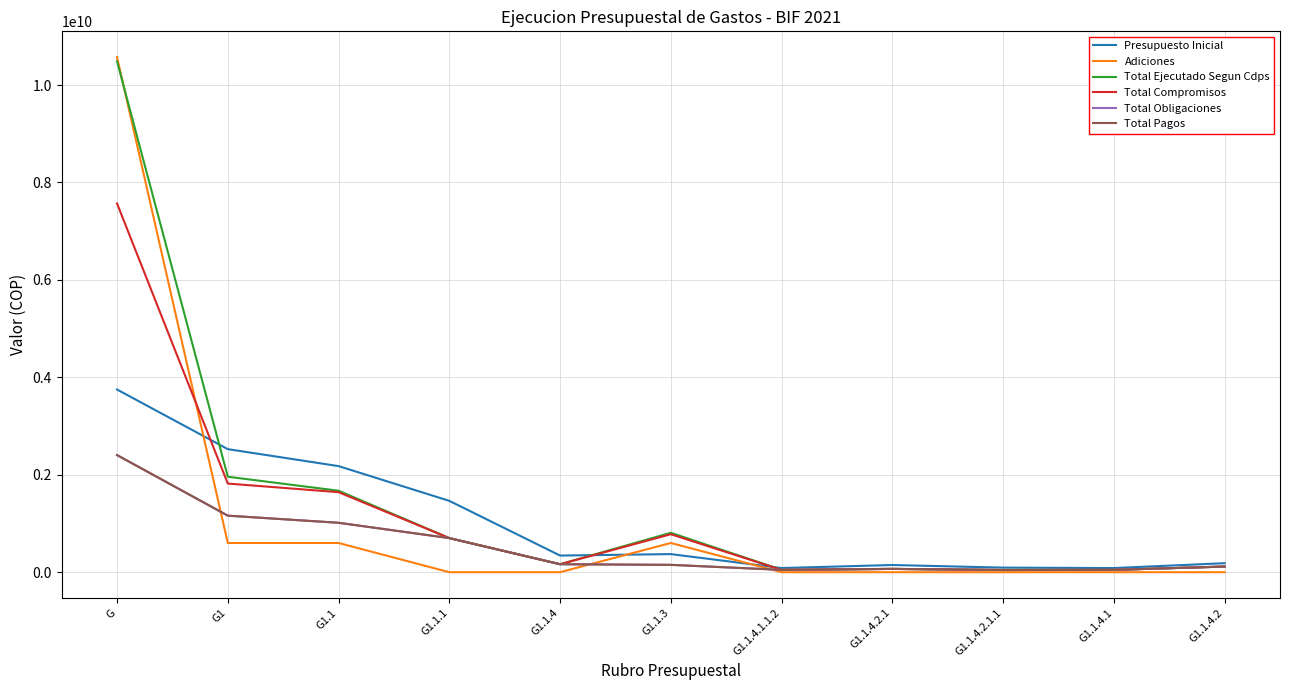

Which category has the lowest value in the Total Pagos series?

G1.1.4.2.1.1